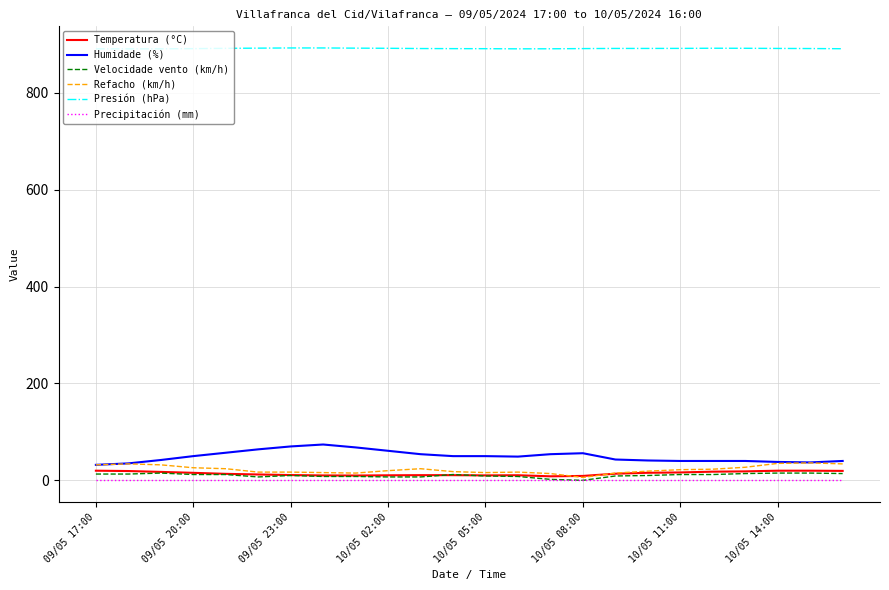

What are all the series names shown in the legend?

Temperatura (°C), Humidade (%), Velocidade vento (km/h), Refacho (km/h), Presión (hPa), Precipitación (mm)